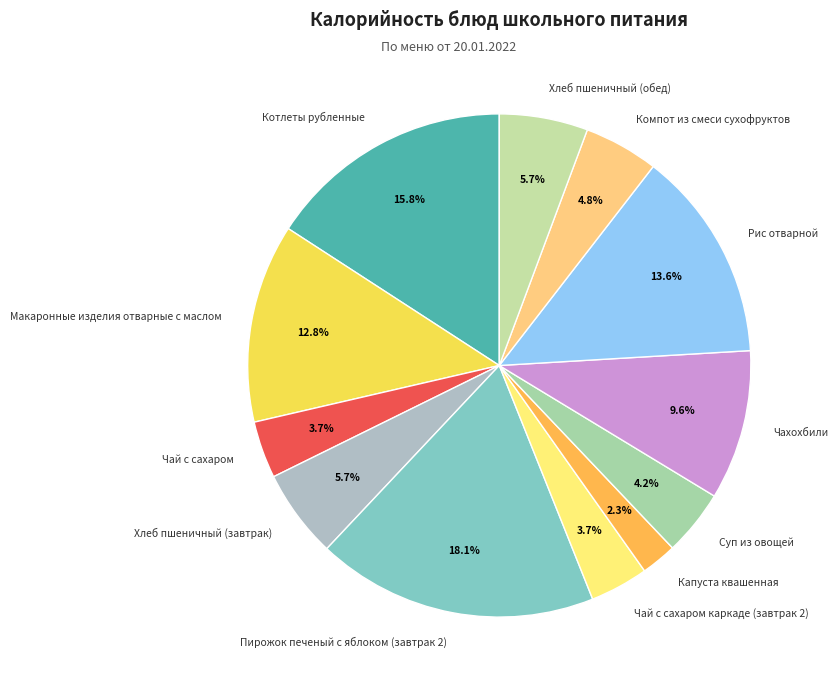

To the nearest percent, what is the average slice percentage?

8%